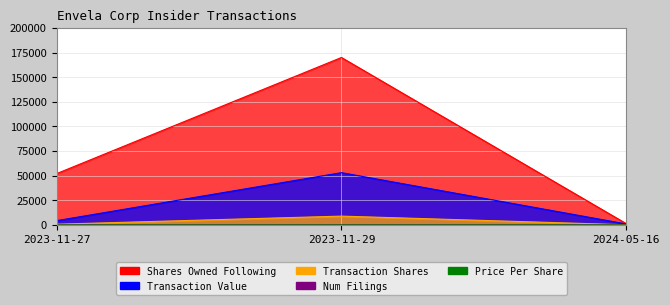

Reading left to right, list all the values displayed in this chart.

transactionValue: 4377.0	53113.0	1035.0
sharesOwnedFollowingTransaction: 52137.0	170000.0	1346.0
transactionShares: 785.0	8998.0	225.0
transactionPricePerShare: 5.6	5.9	4.6
num_filings: 3.0	9.0	1.0